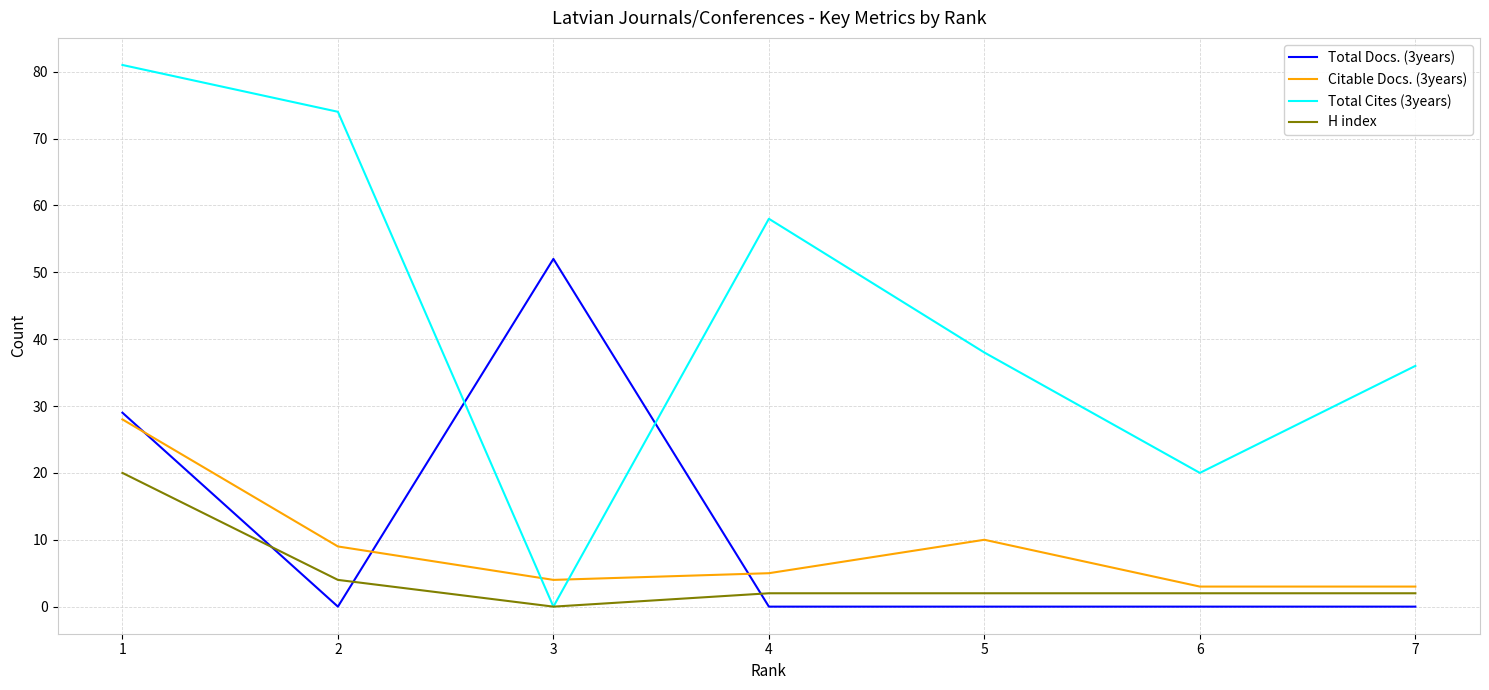

What is the difference between the maximum and minimum values in the Citable Docs. (3years) series?

25